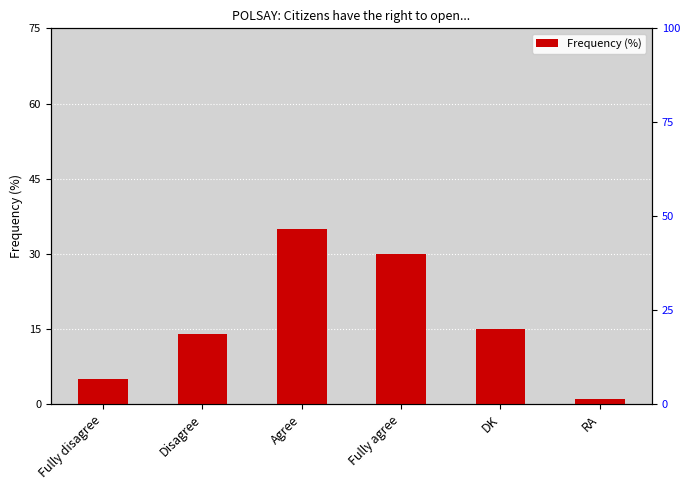

Does the chart contain any negative values?

No